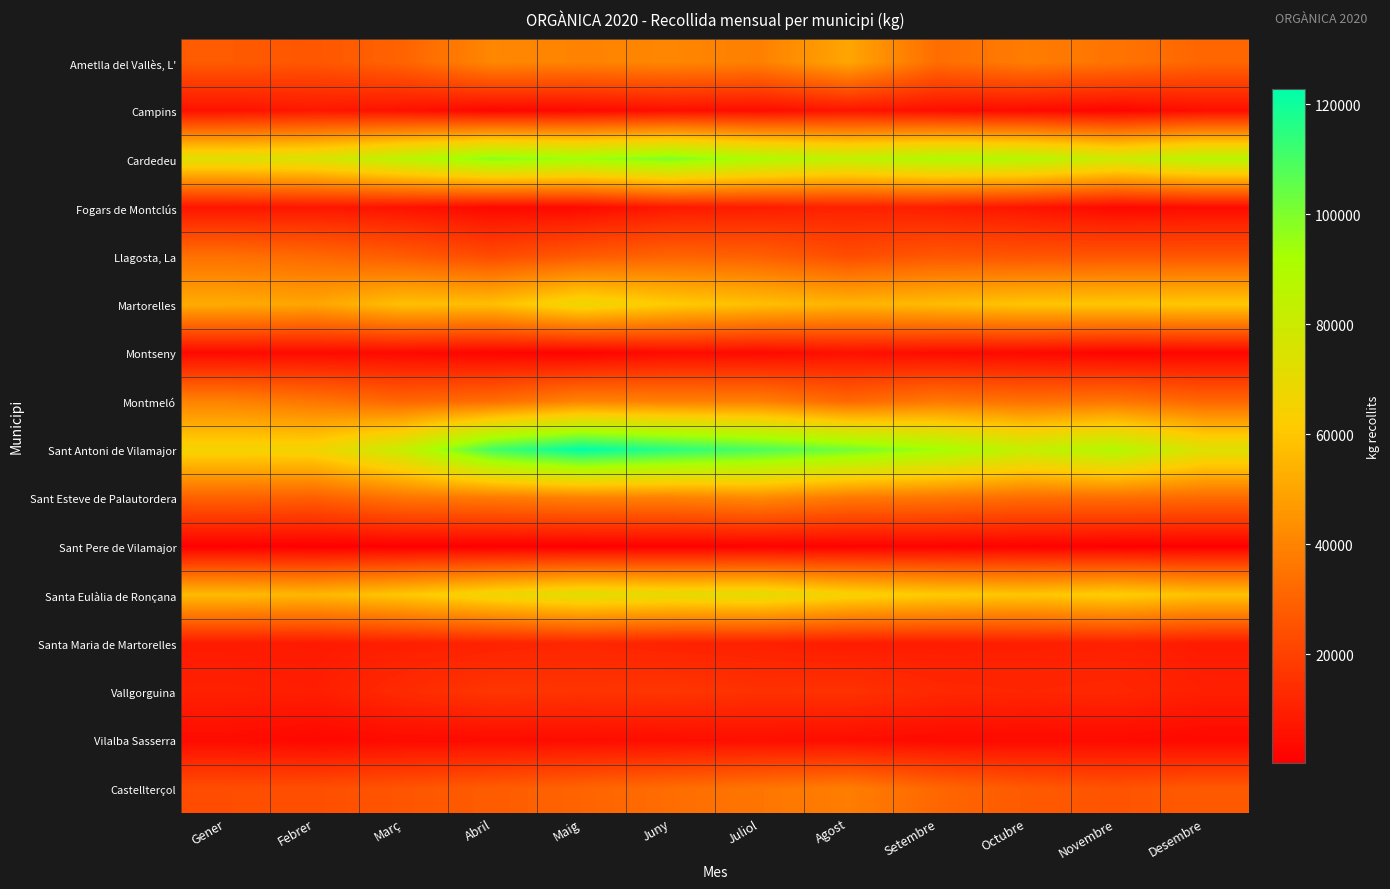

Reading right to left, list all the values displayed in this chart.

Ametlla del Vallès, L': Desembre=30960.0	Novembre=35260.0	Octubre=37740.0	Setembre=33100.0	Agost=50120.0	Juliol=38860.0	Juny=40660.0	Maig=39800.0	Abril=41040.0	Març=30380.0	Febrer=26240.0	Gener=27680.0
Campins: Desembre=4987.8	Novembre=1983.3	Octubre=3724.1	Setembre=4986.1	Agost=6812.5	Juliol=4632.3	Juny=5005.7	Maig=3315.4	Abril=2558.0	Març=5745.5	Febrer=7667.4	Gener=5841.1
Cardedeu: Desembre=87400.0	Novembre=80000.0	Octubre=88220.0	Setembre=89840.0	Agost=84650.0	Juliol=90300.0	Juny=99980.0	Maig=94300.0	Abril=97900.0	Març=86480.0	Febrer=75680.0	Gener=73080.0
Fogars de Montclús: Desembre=3971.8	Novembre=3095.4	Octubre=6618.9	Setembre=9302.3	Agost=10548.6	Juliol=8974.9	Juny=8055.4	Maig=3532.8	Abril=3050.0	Març=6054.8	Febrer=7274.4	Gener=6817.6
Llagosta, La: Desembre=25940.0	Novembre=25880.0	Octubre=25560.0	Setembre=26360.0	Agost=23200.0	Juliol=28980.0	Juny=30220.0	Maig=27320.0	Abril=22640.0	Març=27620.0	Febrer=31640.0	Gener=33880.0
Martorelles: Desembre=60440.0	Novembre=60020.0	Octubre=59500.0	Setembre=56720.0	Agost=54700.0	Juliol=57780.0	Juny=61580.0	Maig=68080.0	Abril=57700.0	Març=57960.0	Febrer=50020.0	Gener=51940.0
Montseny: Desembre=2267.8	Novembre=1620.5	Octubre=3250.1	Setembre=4161.7	Agost=5465.6	Juliol=3429.6	Juny=4077.9	Maig=1420.9	Abril=1999.9	Març=3341.3	Febrer=3755.1	Gener=3360.2
Montmeló: Desembre=30960.0	Novembre=35520.0	Octubre=33960.0	Setembre=36360.0	Agost=31360.0	Juliol=38360.0	Juny=38580.0	Maig=39680.0	Abril=32980.0	Març=30880.0	Febrer=35580.0	Gener=39480.0
Sant Antoni de Vilamajor: Desembre=73800.0	Novembre=88780.0	Octubre=82800.0	Setembre=93260.0	Agost=102240.0	Juliol=109280.0	Juny=115620.0	Maig=122880.0	Abril=110700.0	Març=81980.0	Febrer=66560.0	Gener=65680.0
Sant Esteve de Palautordera: Desembre=31960.0	Novembre=33120.0	Octubre=32640.0	Setembre=35440.0	Agost=36480.0	Juliol=41400.0	Juny=38860.0	Maig=38800.0	Abril=36740.0	Març=35340.0	Febrer=28720.0	Gener=29640.0
Sant Pere de Vilamajor: Desembre=372.6	Novembre=440.8	Octubre=967.0	Setembre=1389.9	Agost=1193.3	Juliol=1023.2	Juny=861.0	Maig=350.9	Abril=252.1	Març=378.4	Febrer=323.0	Gener=601.1
Santa Eulàlia de Ronçana: Desembre=58400.0	Novembre=62480.0	Octubre=59840.0	Setembre=61500.0	Agost=65120.0	Juliol=71400.0	Juny=70160.0	Maig=72500.0	Abril=67380.0	Març=60180.0	Febrer=55320.0	Gener=56440.0
Santa Maria de Martorelles: Desembre=8520.0	Novembre=10180.0	Octubre=9440.0	Setembre=8960.0	Agost=8820.0	Juliol=10120.0	Juny=10620.0	Maig=11960.0	Abril=10640.0	Març=9640.0	Febrer=8260.0	Gener=8480.0
Vallgorguina: Desembre=9766.1	Novembre=12317.5	Octubre=11748.2	Setembre=12414.0	Agost=15429.8	Juliol=15125.9	Juny=16636.9	Maig=15954.6	Abril=16614.5	Març=13184.6	Febrer=9394.5	Gener=10192.7
Vilalba Sasserra: Desembre=2893.9	Novembre=3602.5	Octubre=3451.8	Setembre=3565.9	Agost=4390.2	Juliol=5014.1	Juny=4563.1	Maig=4345.4	Abril=3945.5	Març=3795.4	Febrer=2605.5	Gener=3967.4
Castellterçol: Desembre=27240.0	Novembre=25320.0	Octubre=27260.0	Setembre=31340.0	Agost=38124.0	Juliol=35560.0	Juny=33040.0	Maig=30460.0	Abril=28020.0	Març=25880.0	Febrer=24000.0	Gener=23700.0